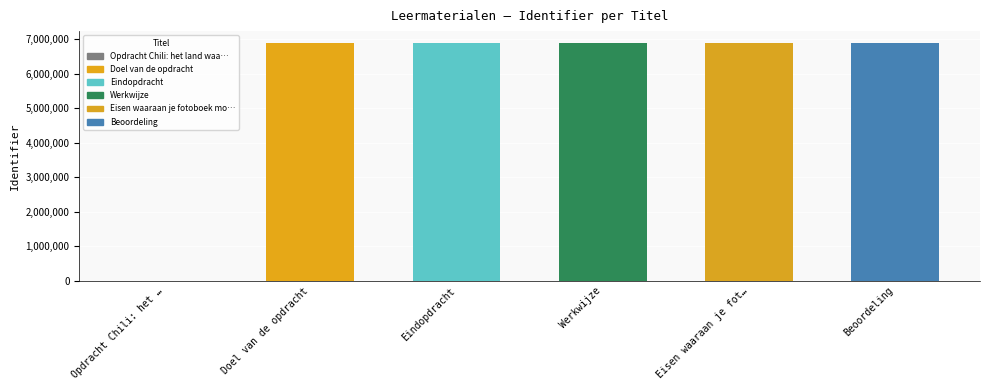

What is the greatest value displayed?

6887224